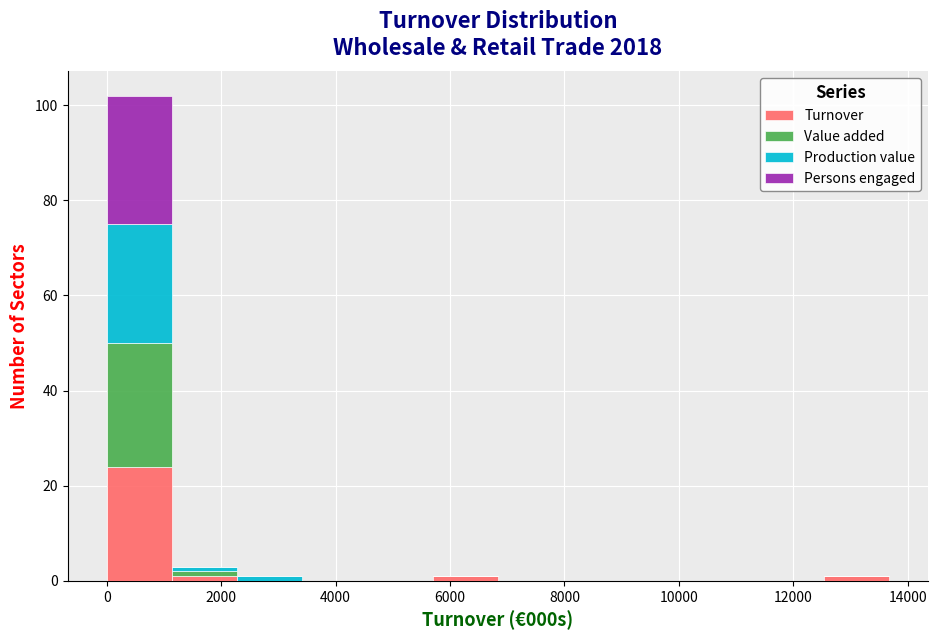

What is the total height of the stacked bar covering 0 to 1200 on the x-axis? Neither the bar edges nor the heights are printed on the chart, so give them approximately, as read against the axes.

102